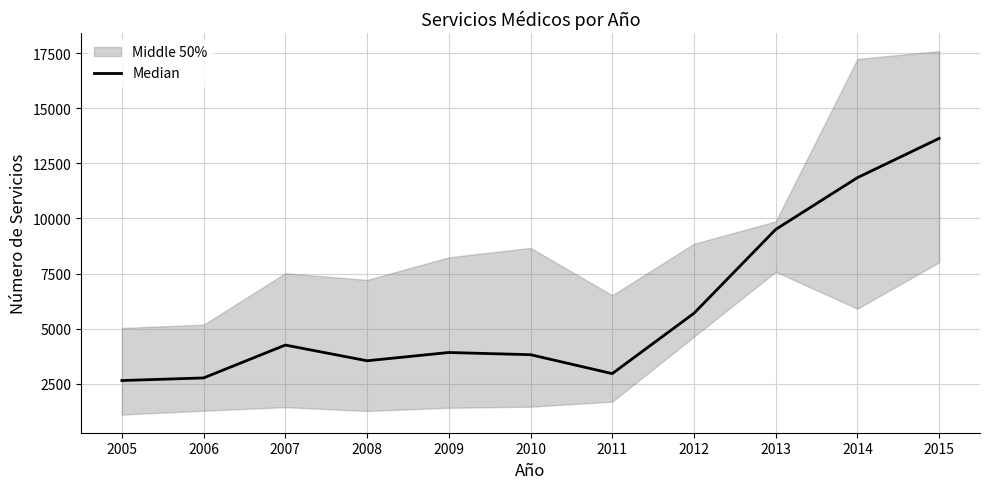

Reading right to left, transcribe all the data shown in this chart.

2015=13628.5	2014=11848.5	2013=9502.0	2012=5701.0	2011=2965.0	2010=3823.0	2009=3922.5	2008=3547.5	2007=4260.0	2006=2770.0	2005=2651.5